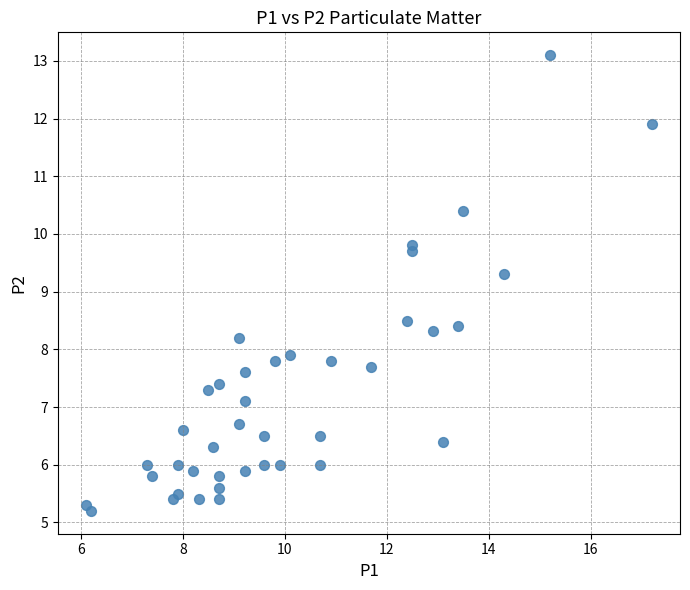

What is the range of X values (max minus min)?

11.1